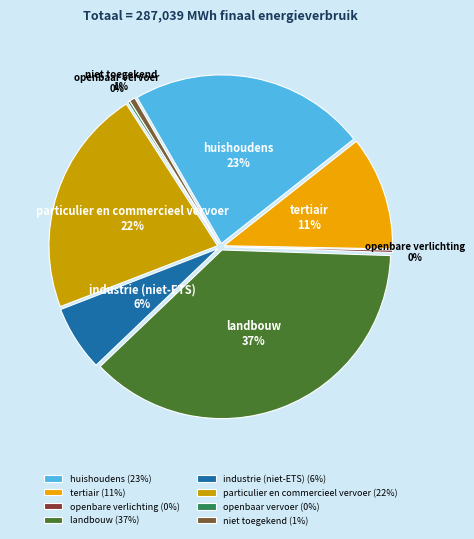

Is there a majority slice in this chart?

No